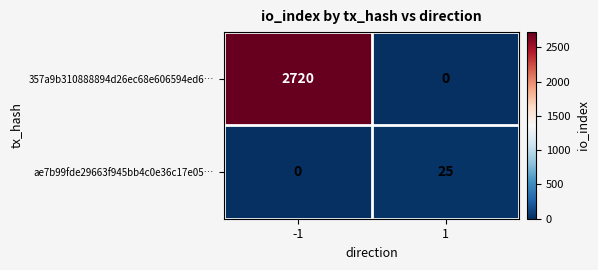

Reading right to left, list all the values displayed in this chart.

357a9b310888894d26ec68e606594ed6…: 0	2720
ae7b99fde29663f945bb4c0e36c17e05…: 25	0